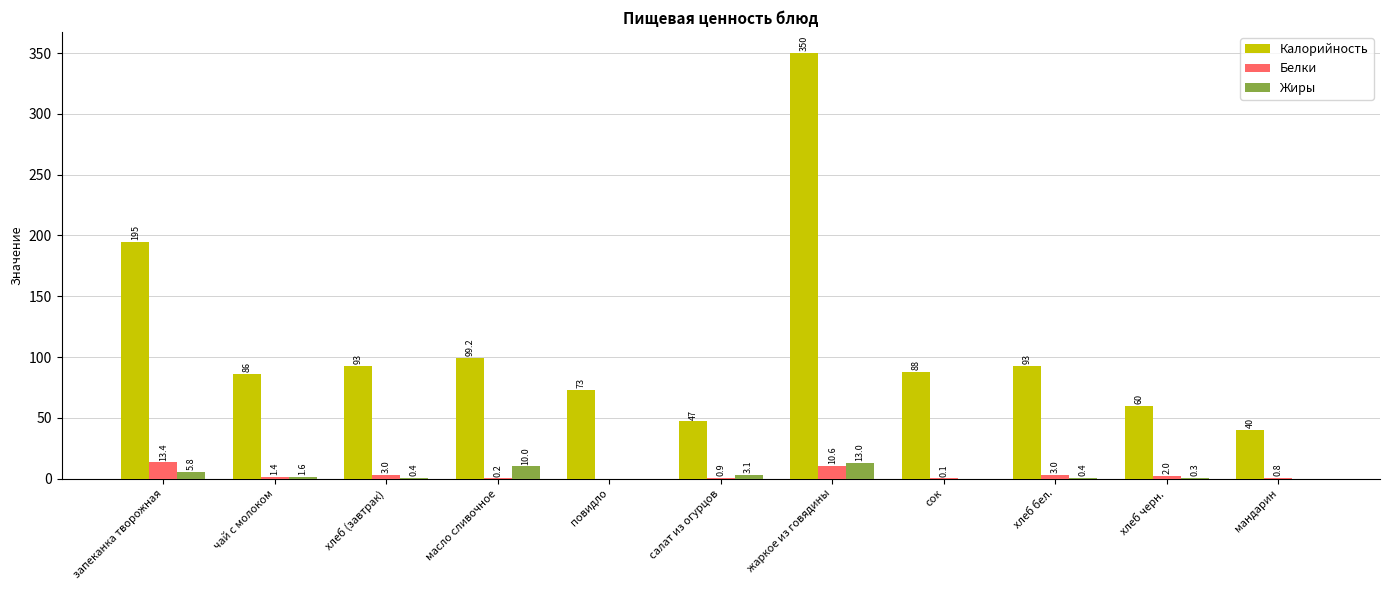

What is the total value across all series at масло сливочное?

109.4